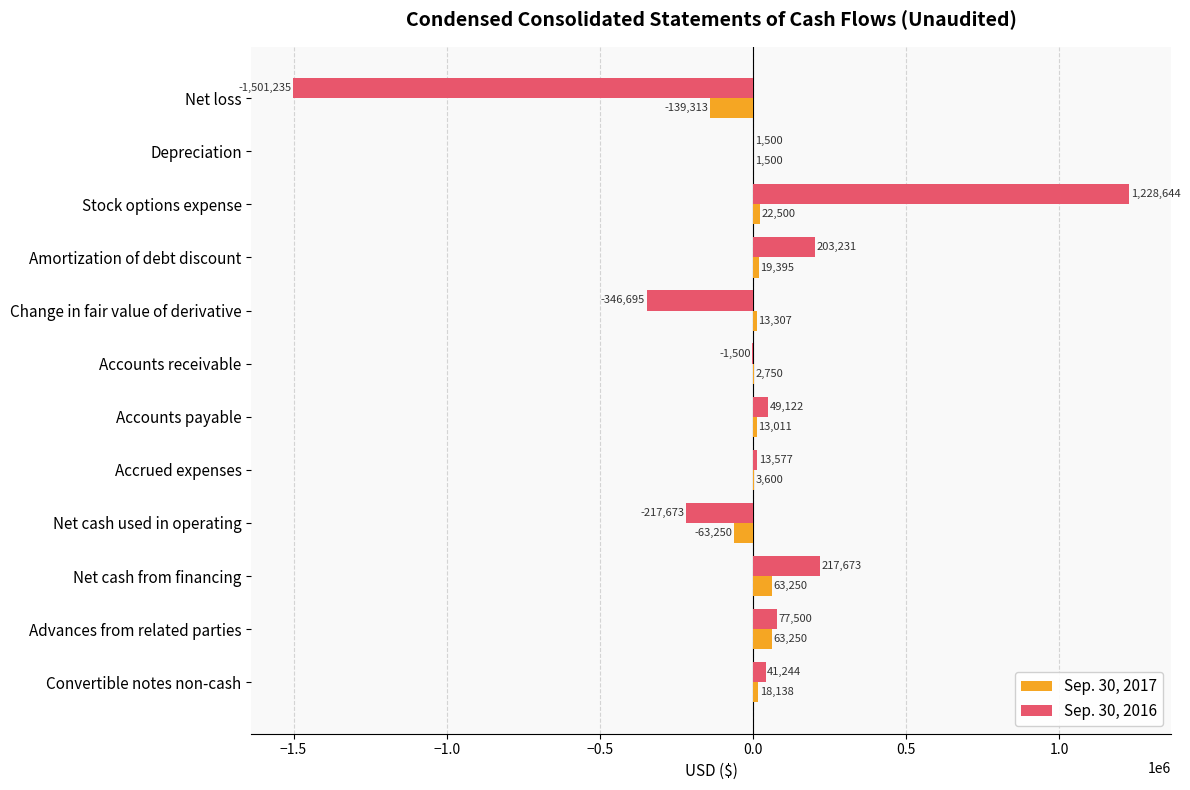

Is it true that Sep. 30, 2016 equals -346695 at Change in fair value of derivative?

True